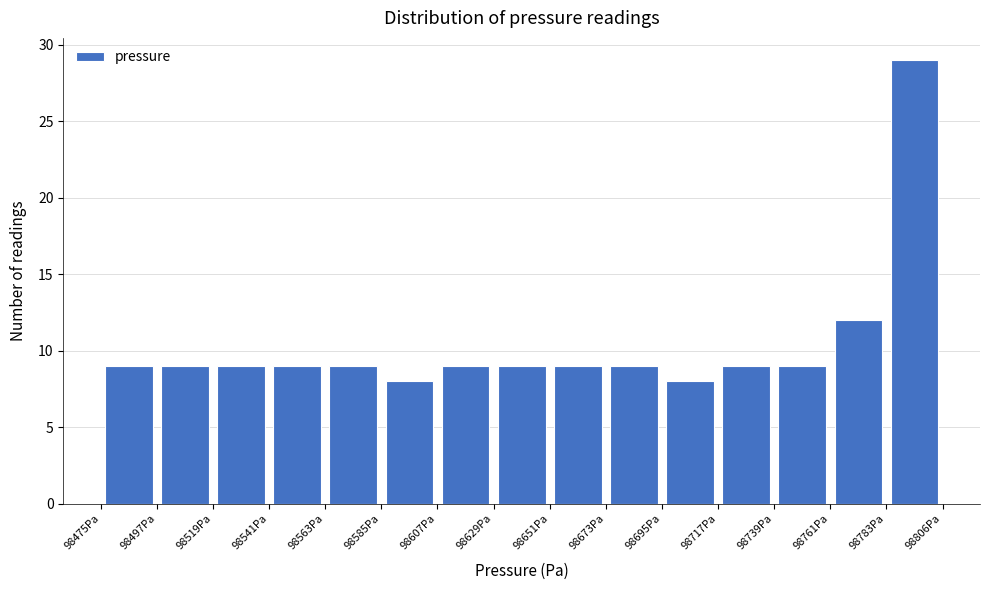

Over which range of the x-axis is the bar tallest?

98785 to 98805